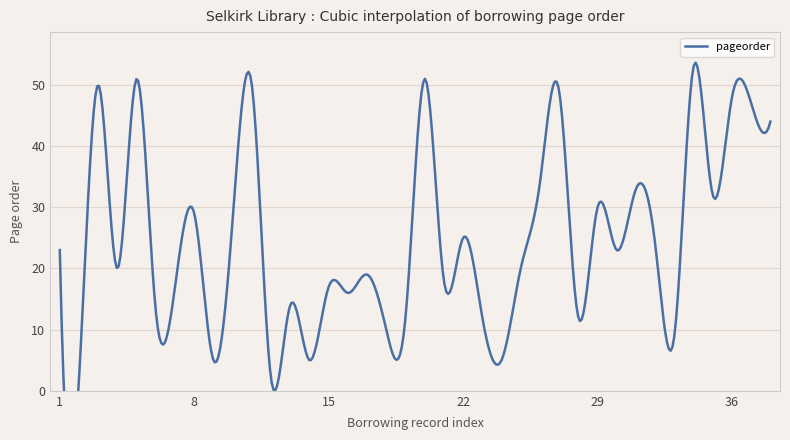

Which category has the lowest value across all series?

2